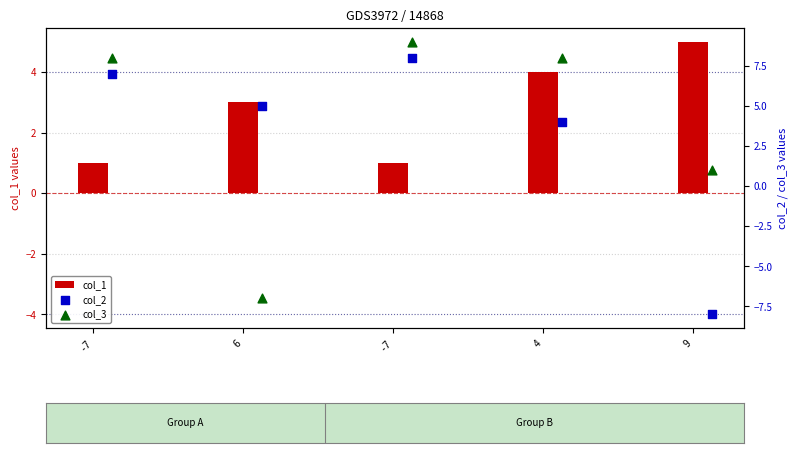

Which series reaches the maximum Y coordinate?

col_3